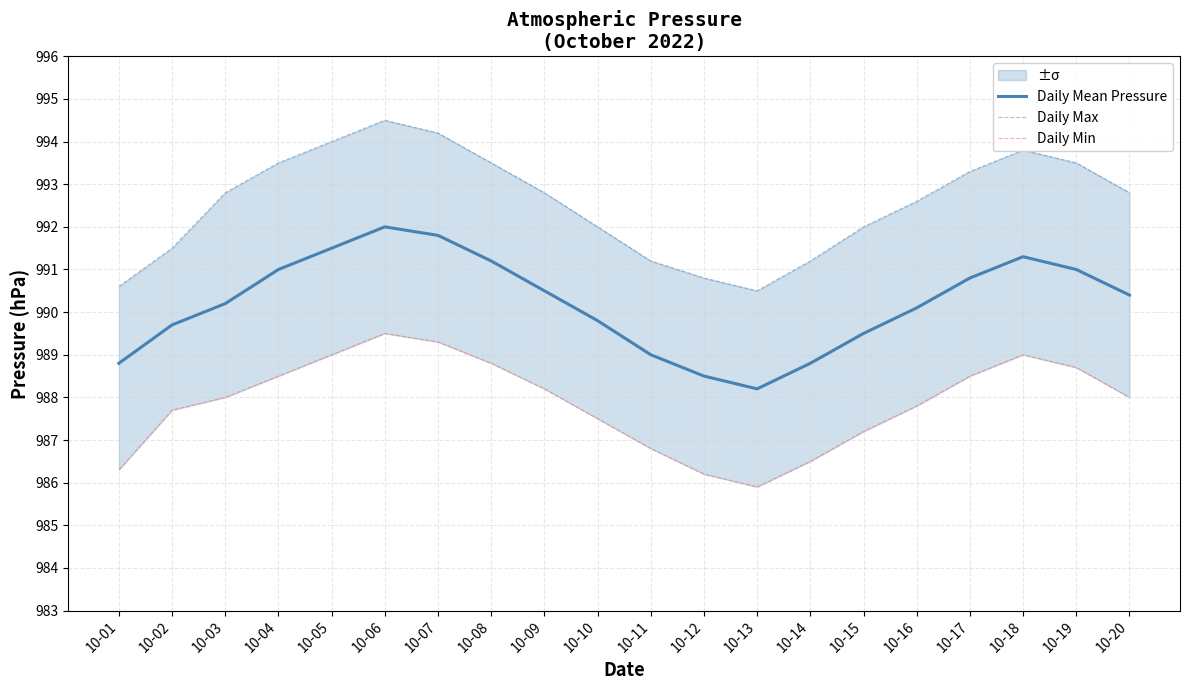

List the series in order of their peak value, highest first.

Daily Max, Daily Mean Pressure, Daily Min